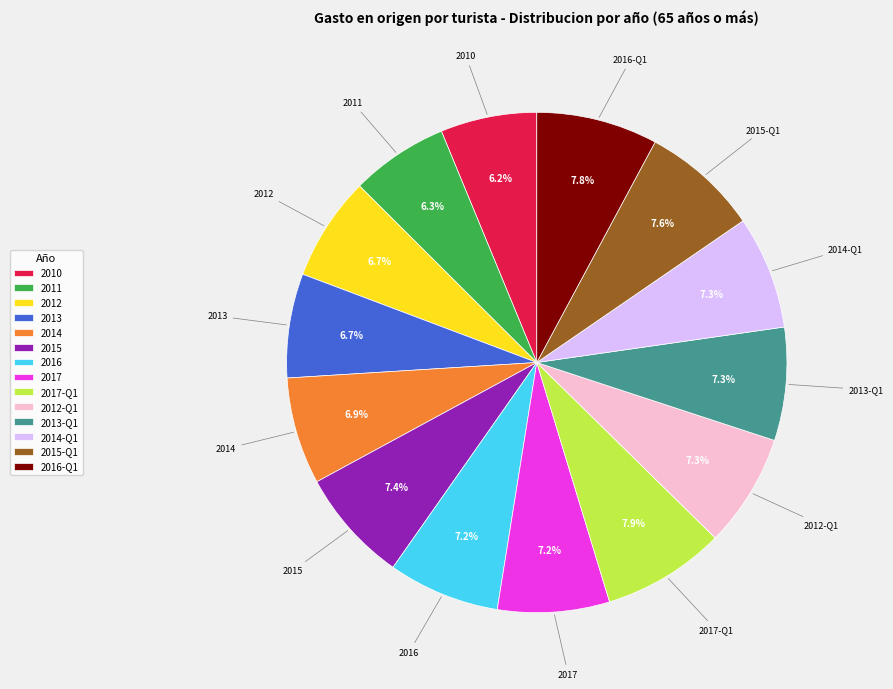

Is it true that 2016 is 14% of the pie?

False